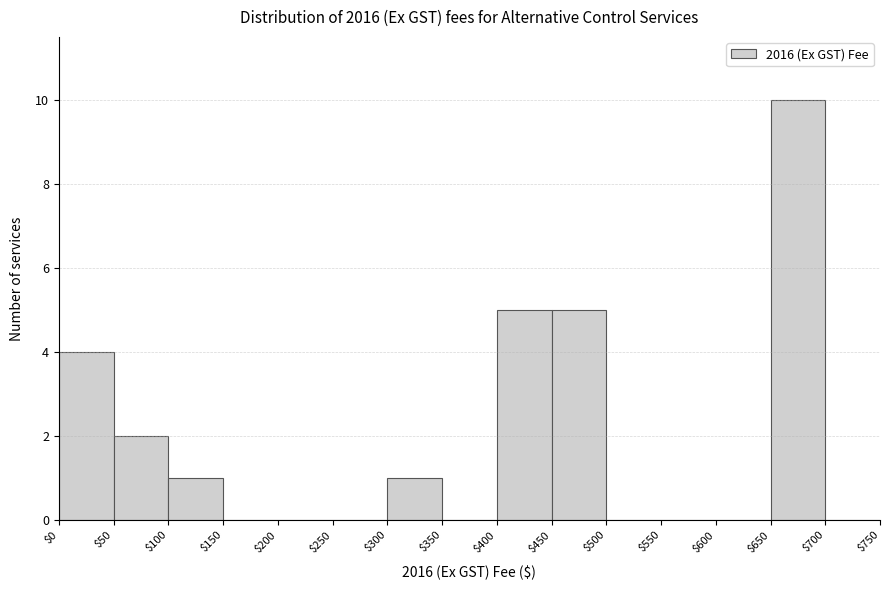

Which range on the x-axis has the tallest bar?

$650 to $700